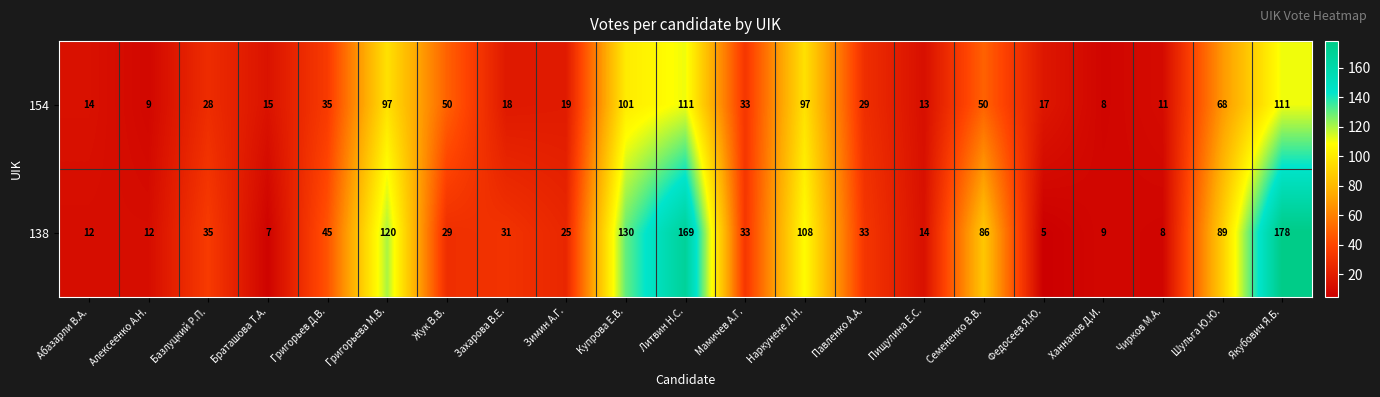

At how many categories does at least one series exceed 97?

5